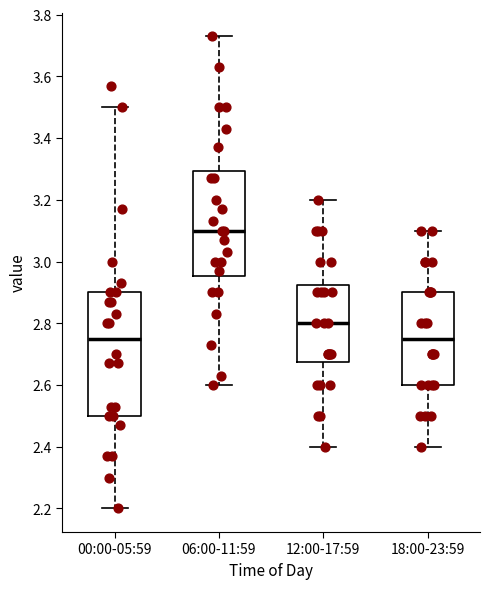

Where does the median line of the box for 00:00-05:59 sit on the y-axis? The values are not printed on the chart, so give them approximately, as read against the axis.

2.76